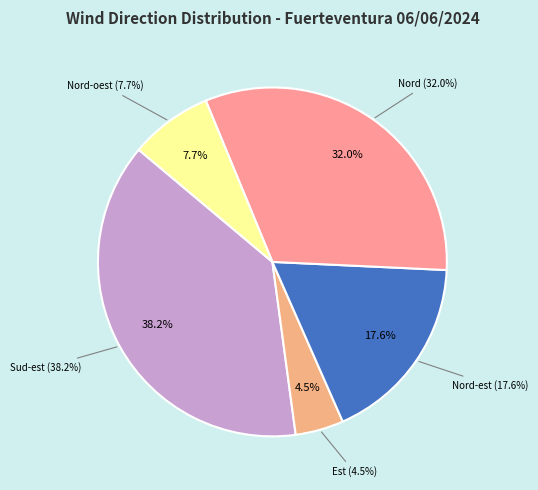

Is there a majority slice in this chart?

No